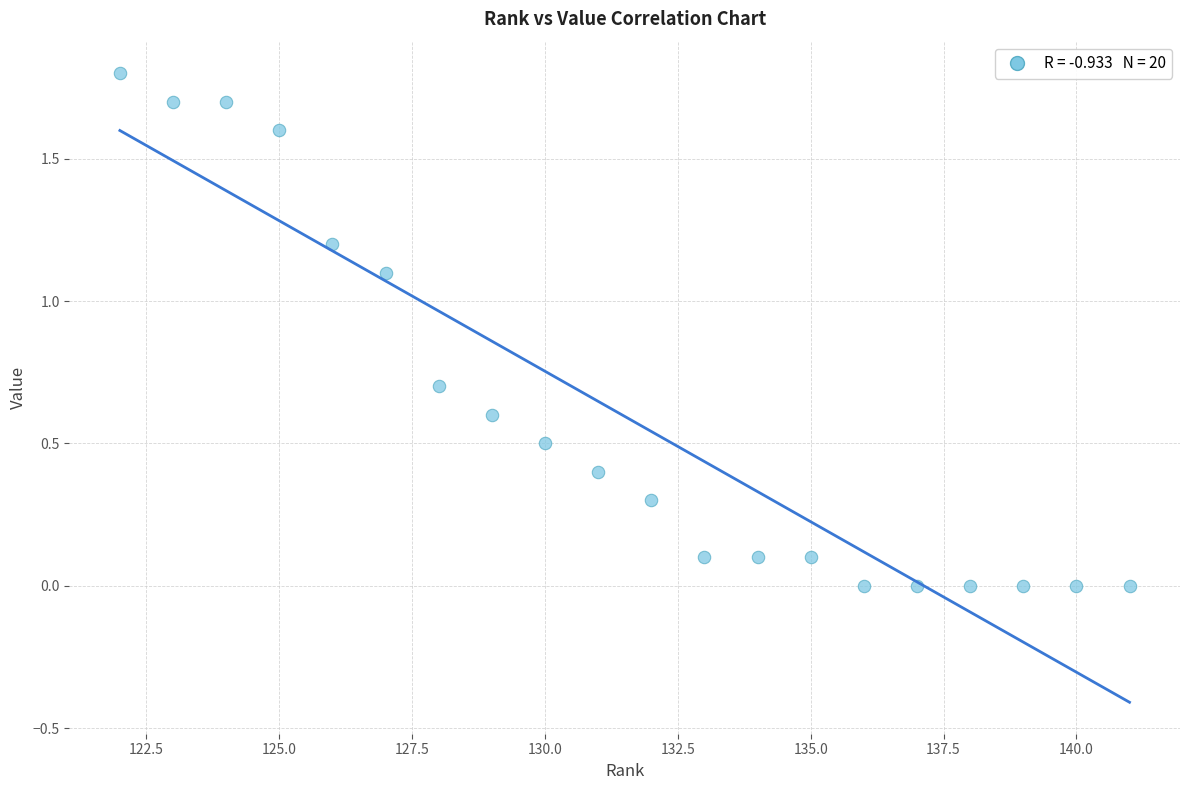

What is the range of Y values (max minus min)?

1.8